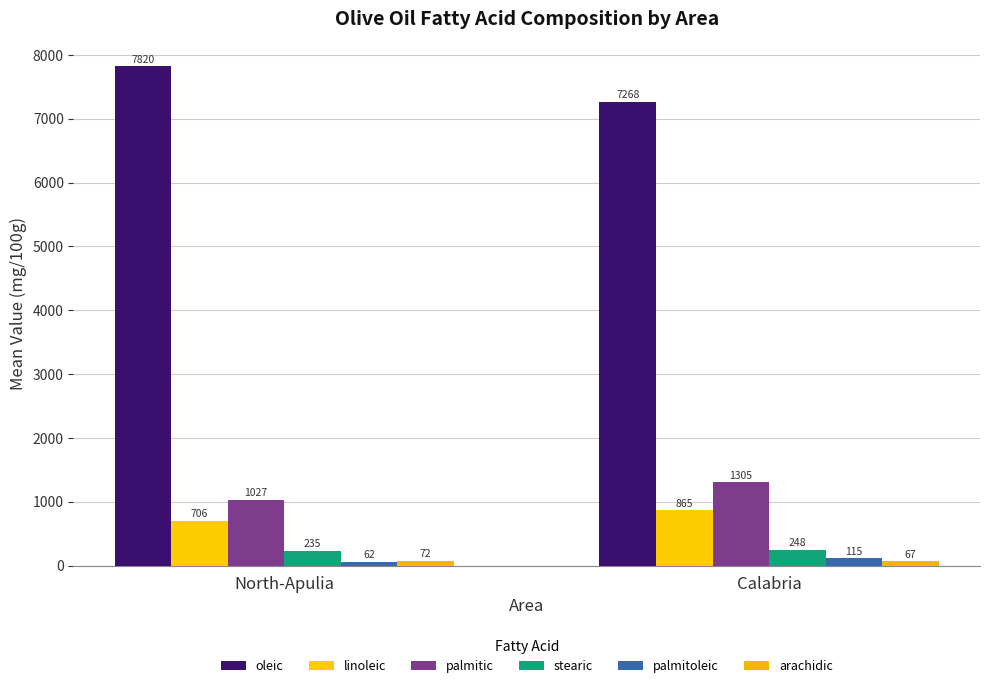

What is the difference between the maximum and minimum values in the arachidic series?

4.9